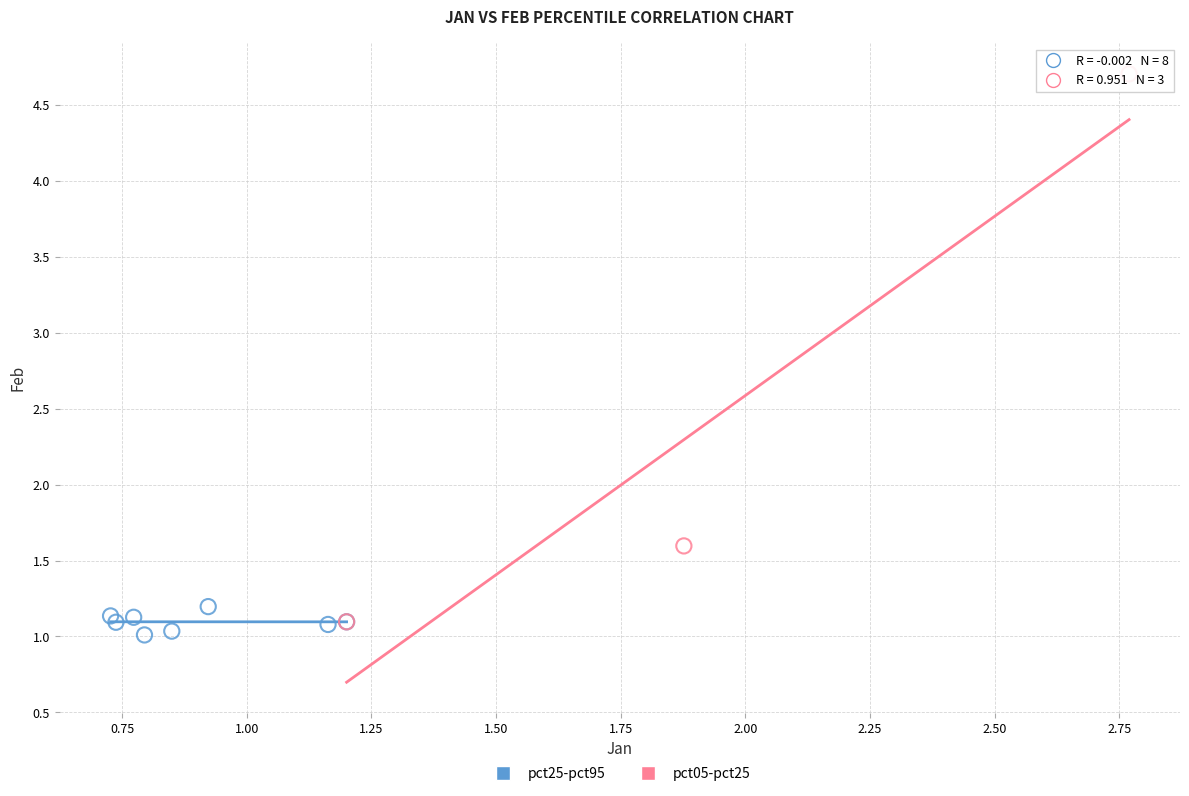

Which series has the largest Y range (max minus min)?

pct05-pct25